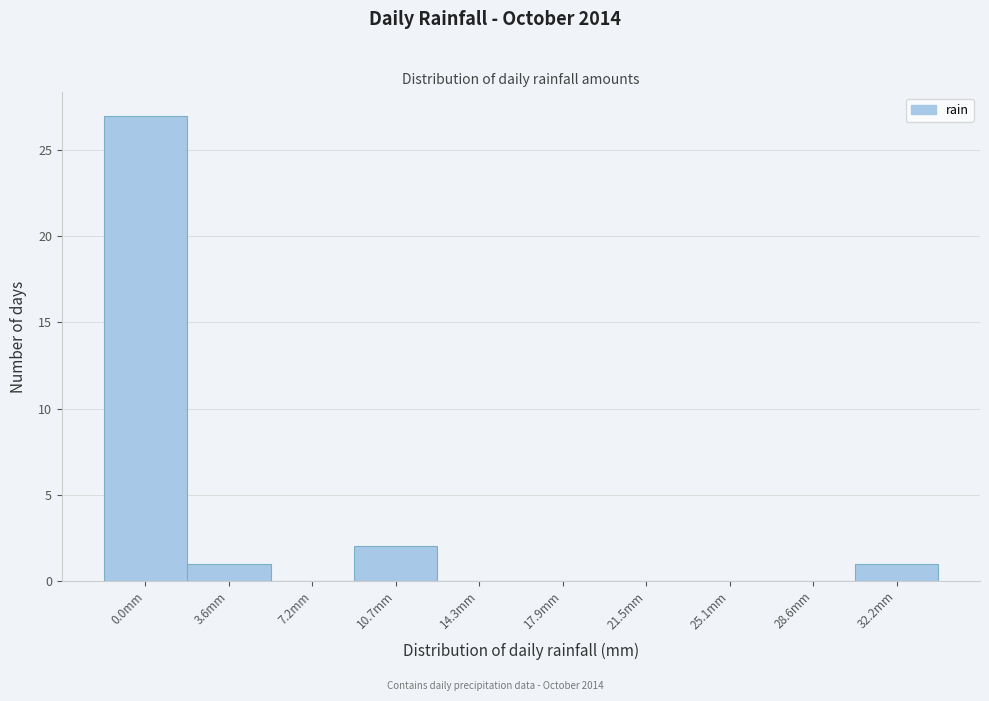

Reading left to right, what are all the values shown in this chart?

0.0mm=27	3.6mm=1	7.2mm=0	10.7mm=2	14.3mm=0	17.9mm=0	21.5mm=0	25.1mm=0	28.6mm=0	32.2mm=1